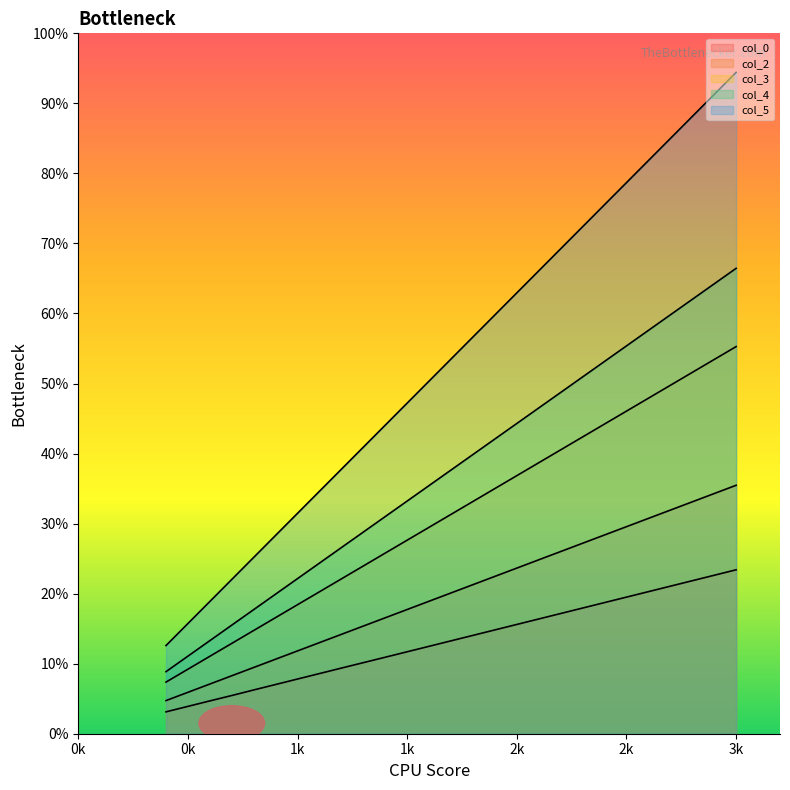

True or false: col_2 has a value of 118.9 at 600.

False